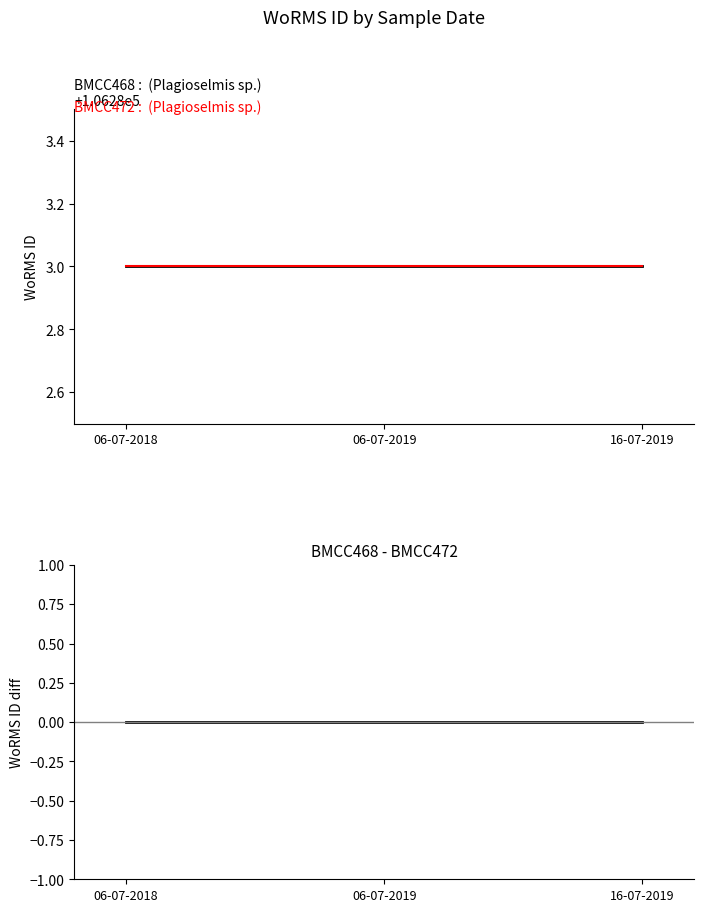

What is the label of the 2nd point from the right?

06-07-2019